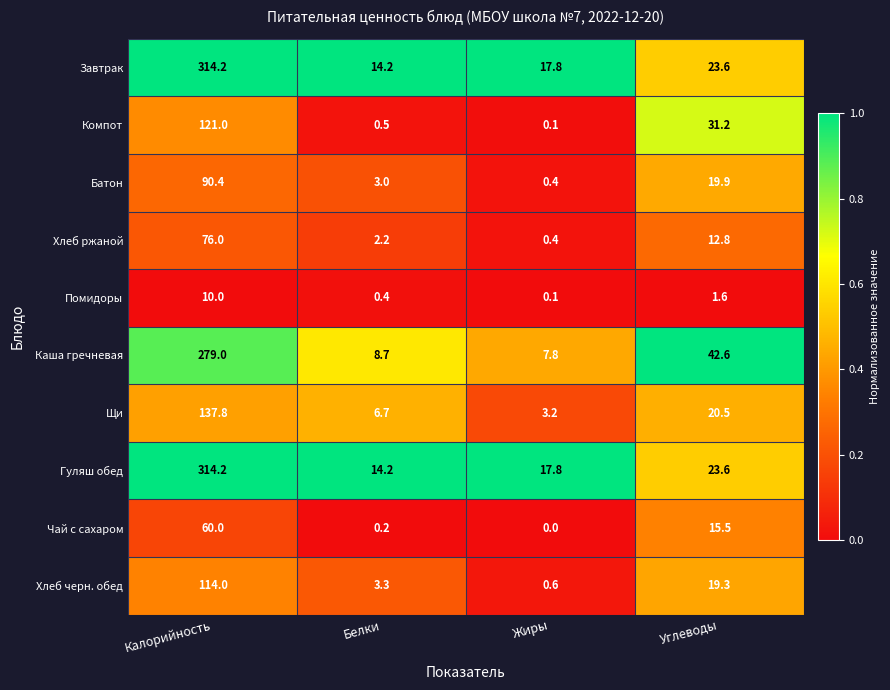

At which category is the sum across all series the highest?

Калорийность